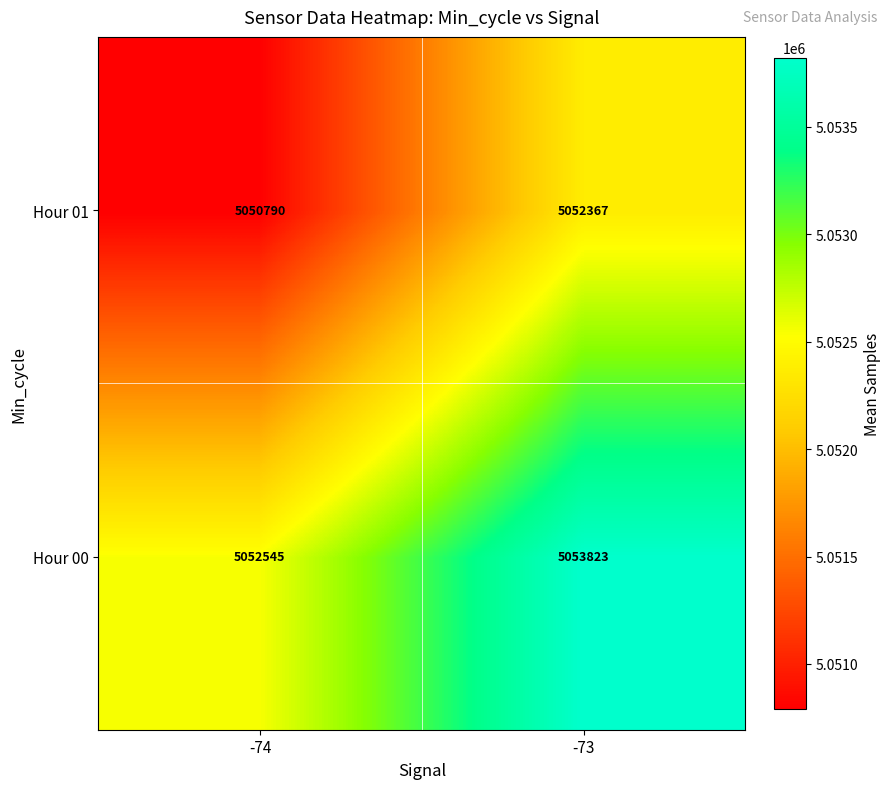

Rank the series by their average value, from lowest to highest.

Hour 01, Hour 00